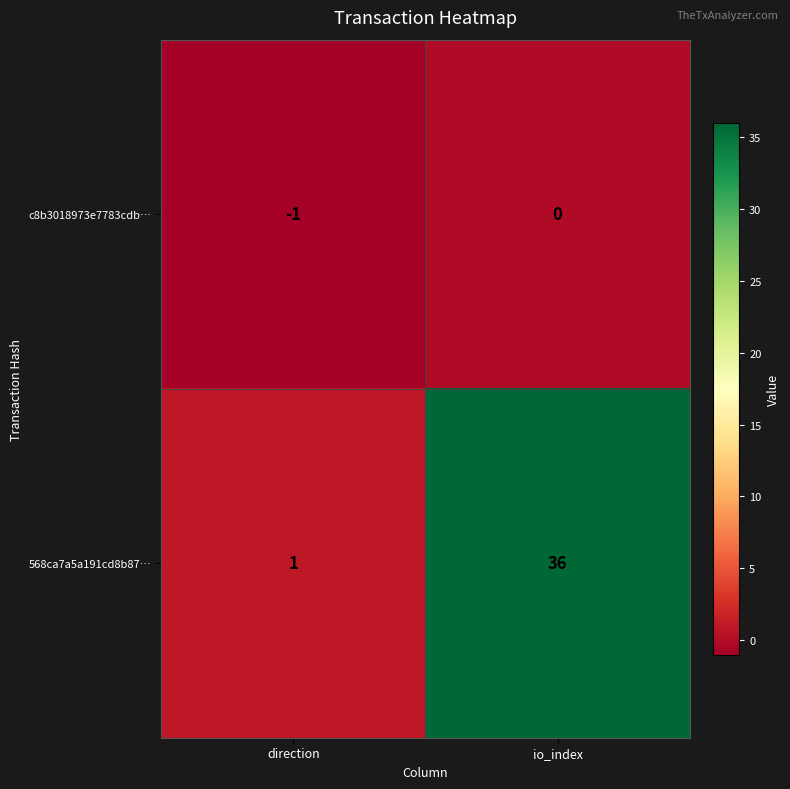

What is the total value across all series at io_index?

36